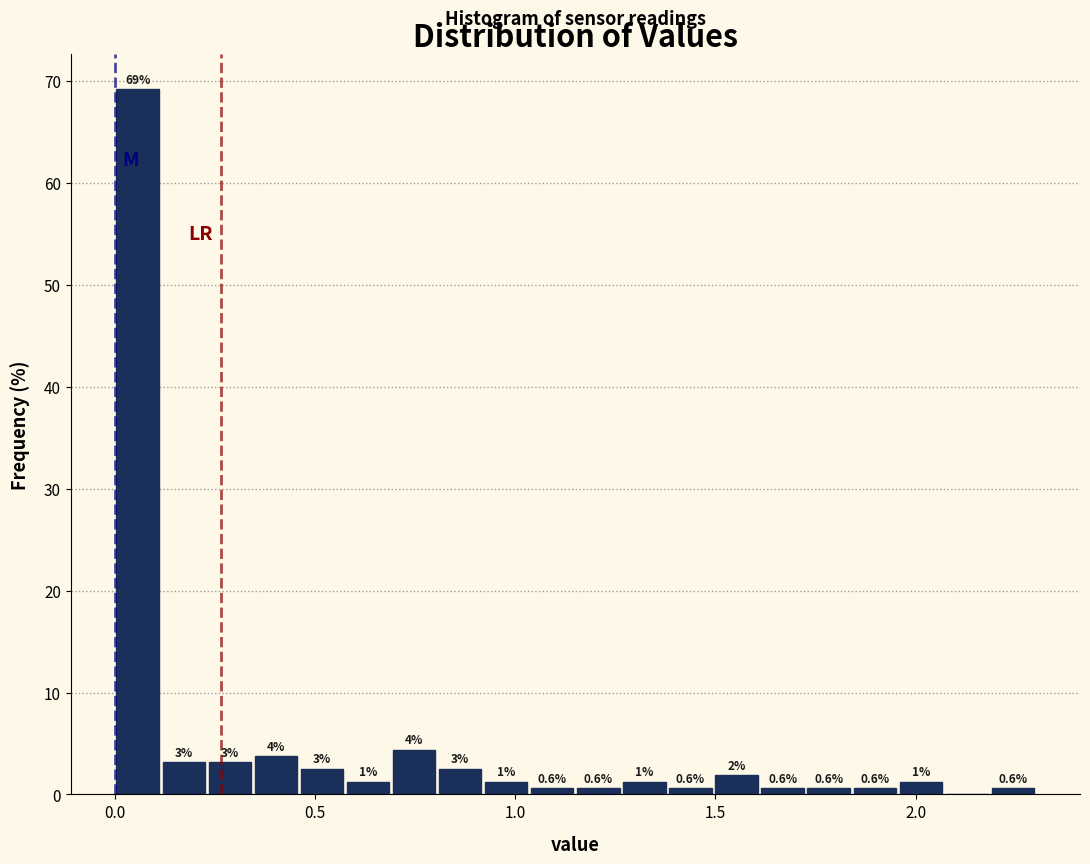

Read against the x-axis, roughly where is the centre of the tallest bar?

0.05